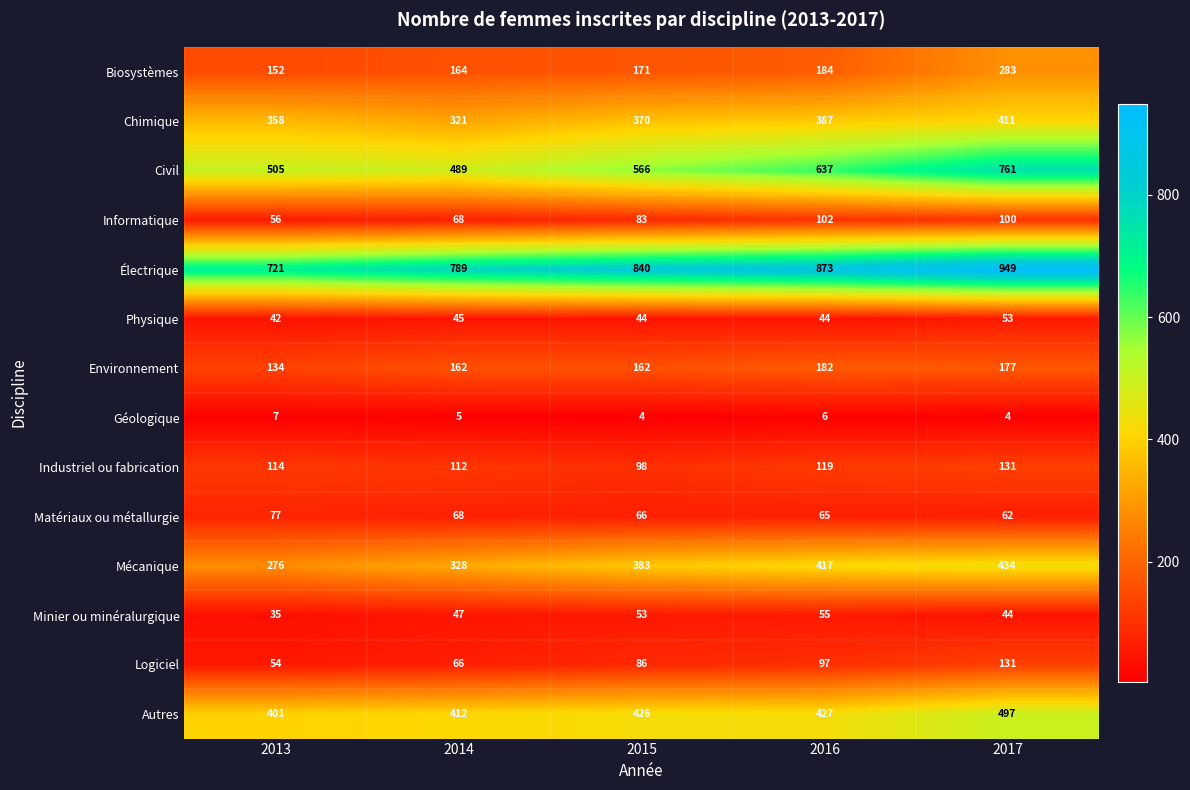

What value does the Chimique series have at 2014?

321